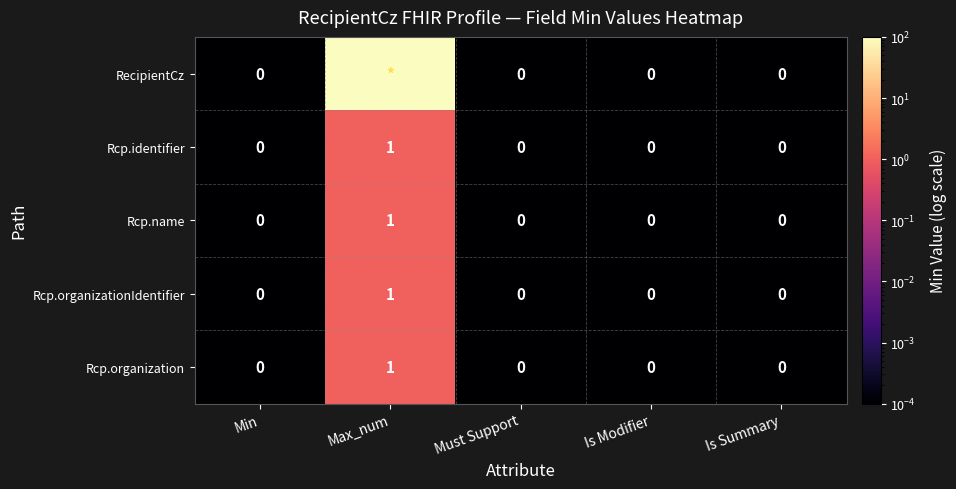

Rank the series at Is Modifier from lowest to highest value.

RecipientCz, Rcp.identifier, Rcp.name, Rcp.organizationIdentifier, Rcp.organization